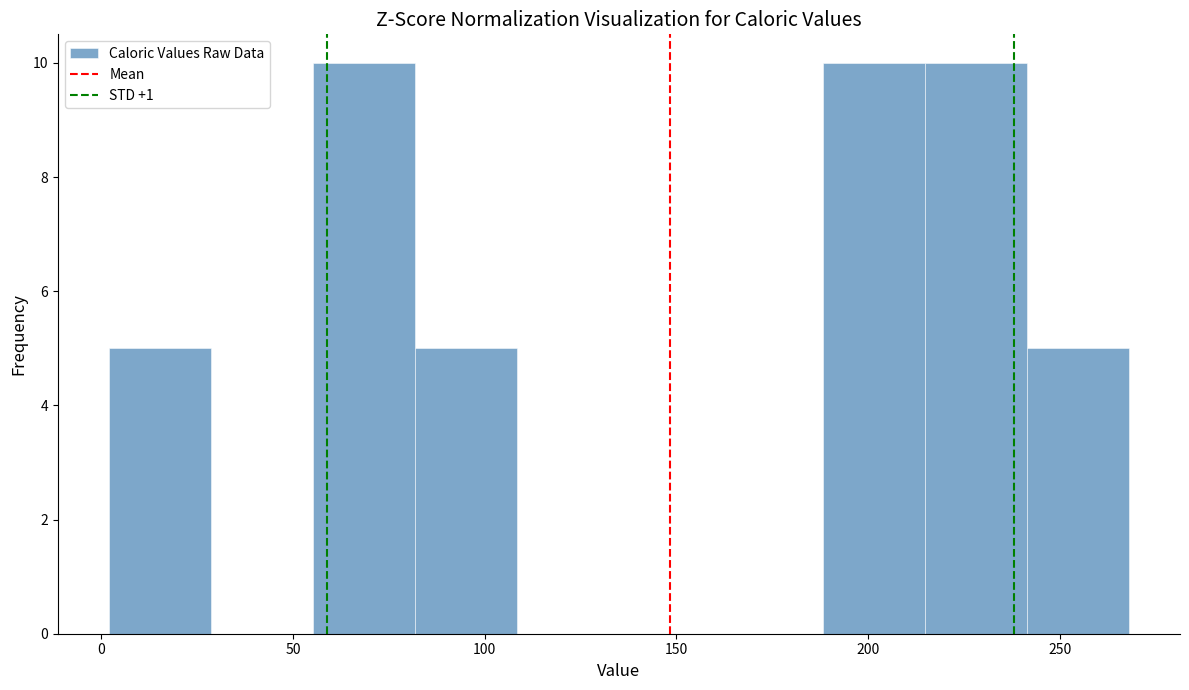

Reading left to right, list every bar in this chart as the range it spans on the x-axis followed by its height. Neither the bar edges nor the heights are printed on the chart, so give them approximately, as read against the axes.

0 to 30: 5
30 to 55: 0
55 to 80: 10
80 to 110: 5
110 to 135: 0
135 to 160: 0
160 to 190: 0
190 to 215: 10
215 to 240: 10
240 to 270: 5